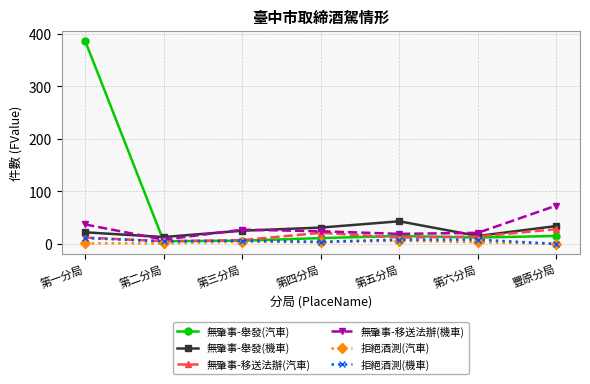

At which label does 無肇事-移送法辦(機車) reach its minimum?

第二分局